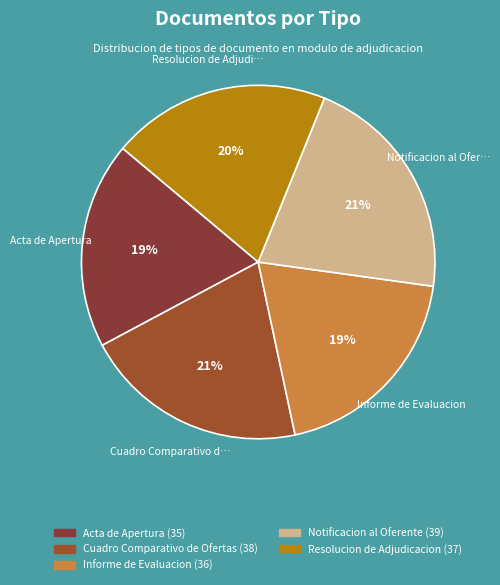

How many segments does this pie chart have?

5